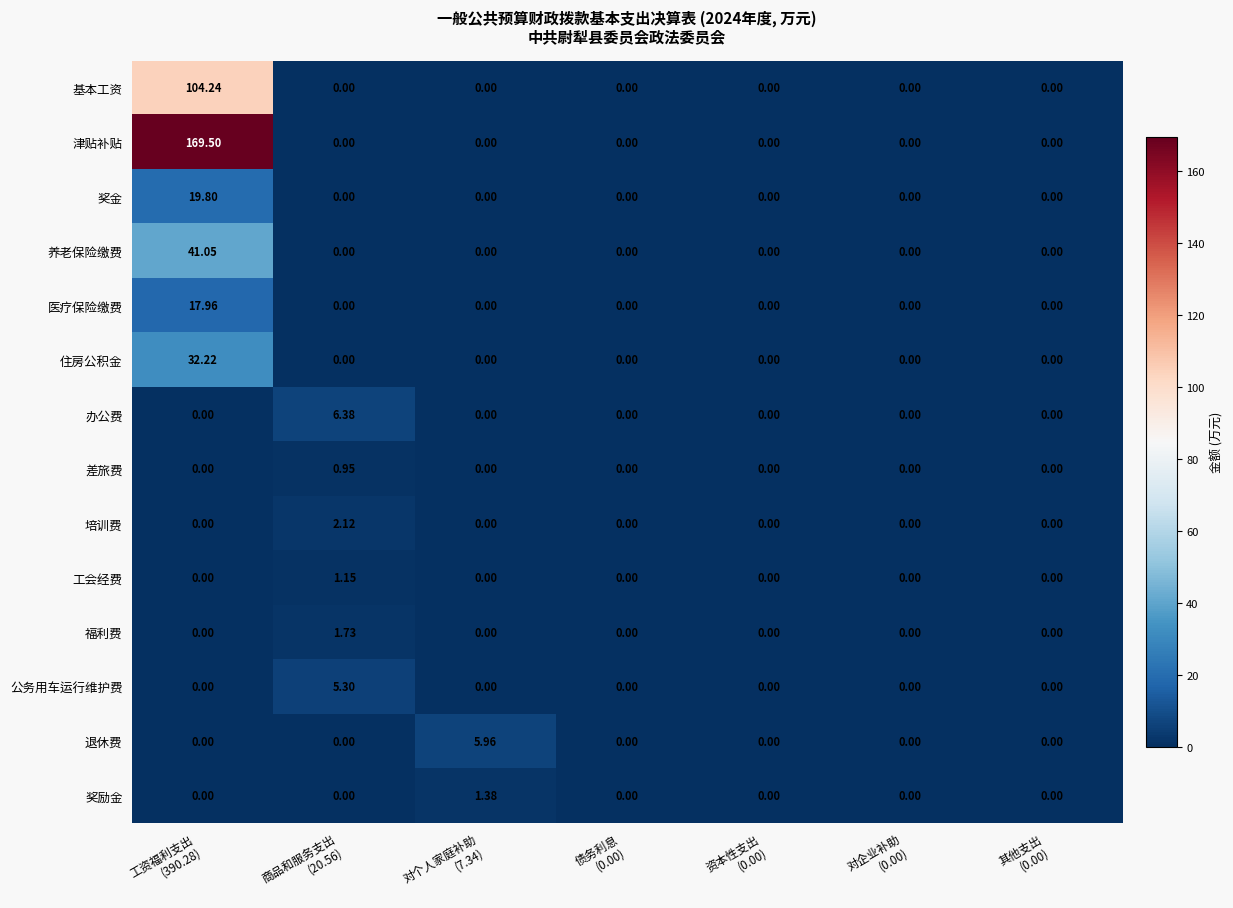

Which series has the largest total across all categories?

津贴补贴